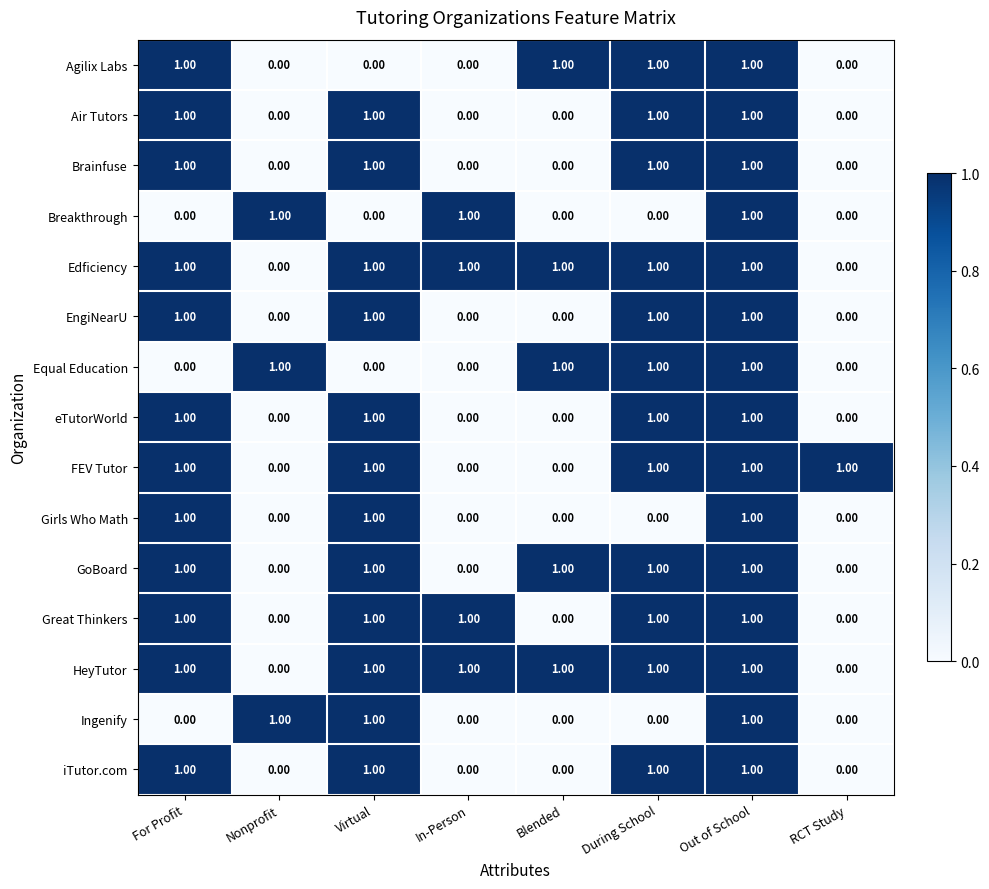

At which category is the sum across all series the highest?

Out of School